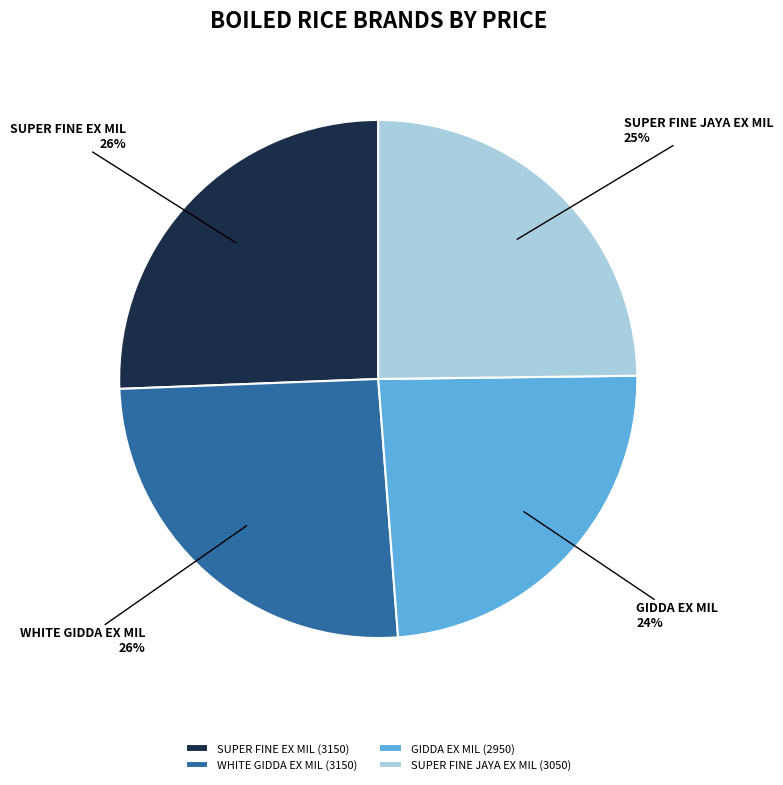

Is it true that GIDDA EX MIL is 24% of the pie?

True